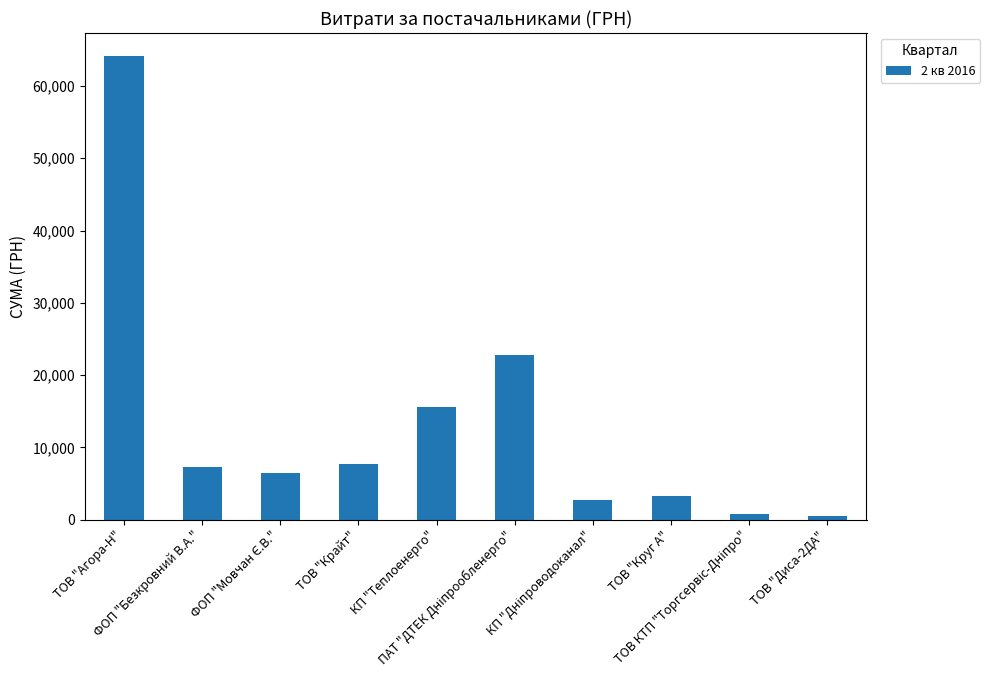

What is the average value?

13106.4